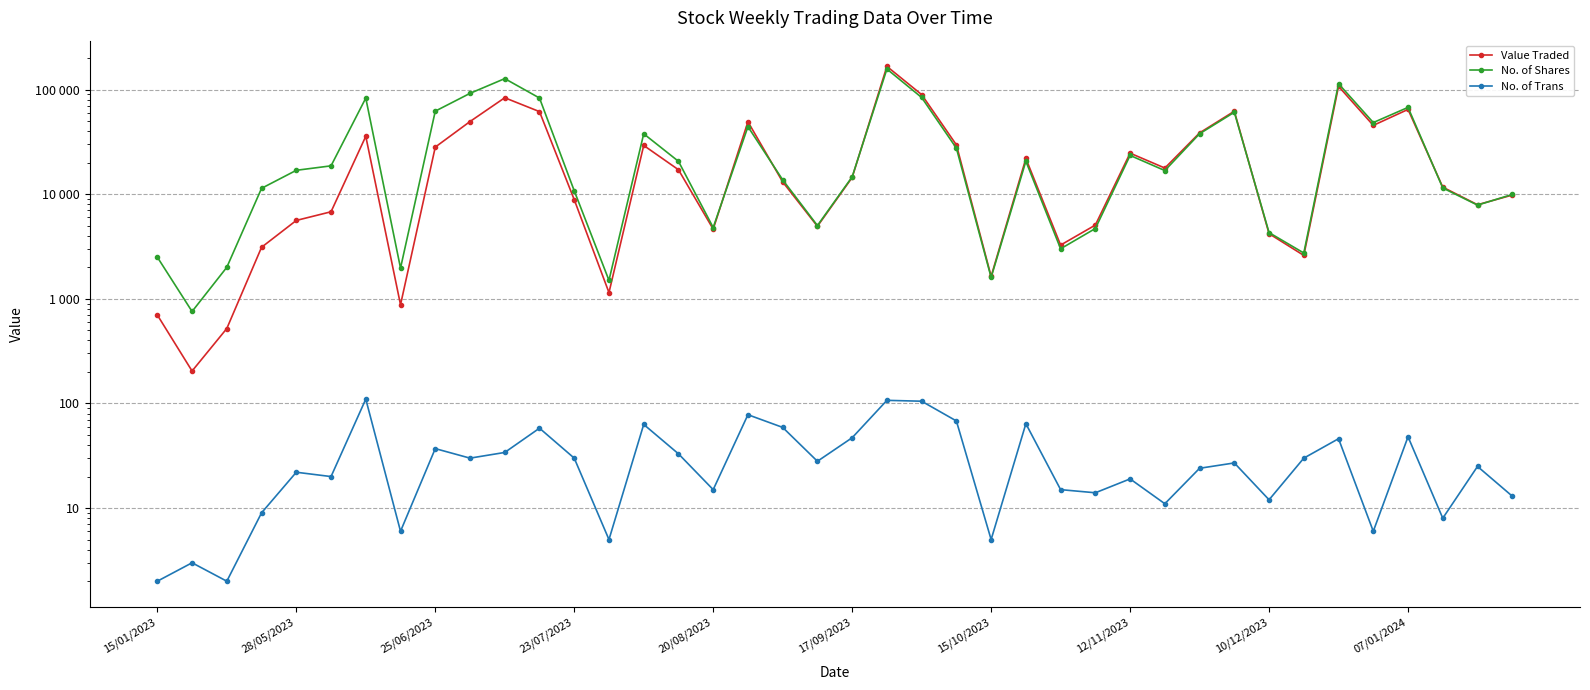

How many data points in No. of Trans are above 27?

19